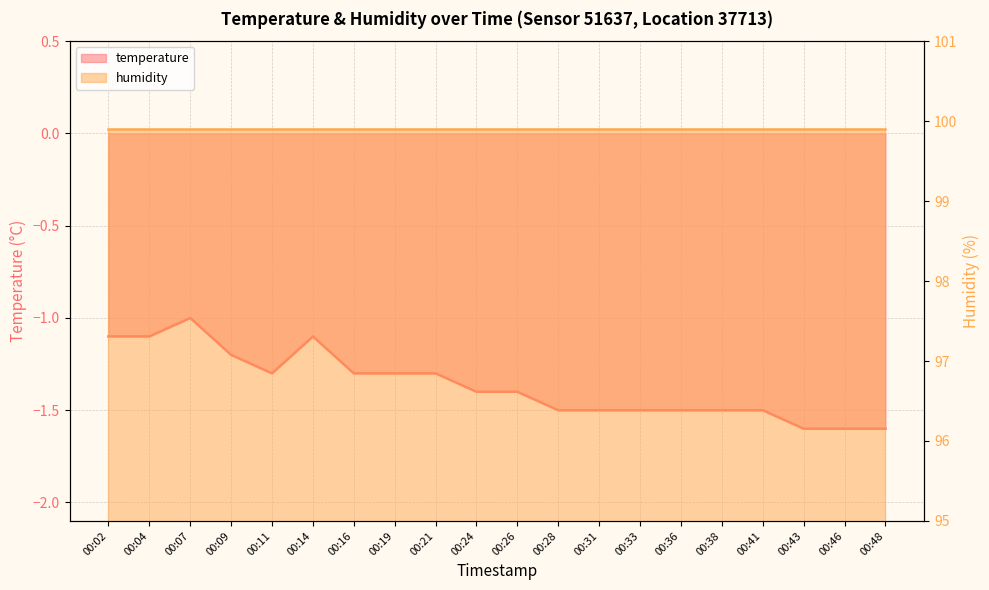

How many values are between -1 and 0?

1